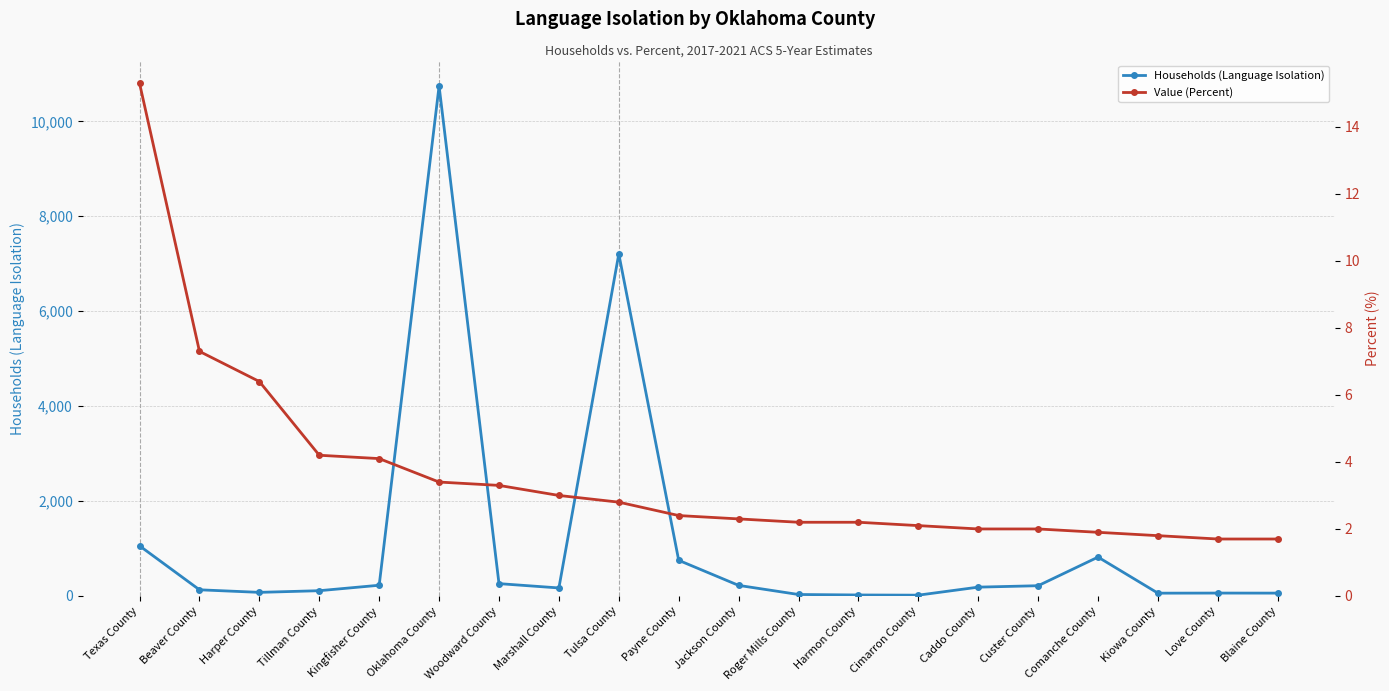

Is the value of Value (Percent) at Marshall County greater than the value of Households (Language Isolation) at Jackson County?

No